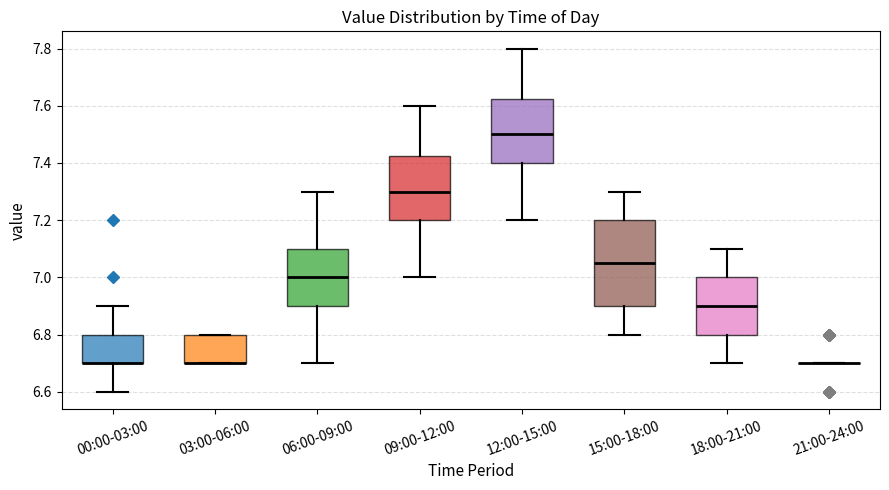

Reading left to right, read every box against the y-axis: the position of its median line, the range the box covers, and the ends of its whiskers. The values are not printed on the chart, so give them approximately, as read against the axis.

00:00-03:00: median 6.70 (drawn on the box's lower edge), box 6.70 to 6.80, whiskers 6.60 to 6.90
03:00-06:00: median 6.70 (drawn on the box's lower edge), box 6.70 to 6.80, whiskers 6.70 to 6.80
06:00-09:00: median 7.00, box 6.90 to 7.10, whiskers 6.70 to 7.30
09:00-12:00: median 7.30, box 7.20 to 7.42, whiskers 7.00 to 7.60
12:00-15:00: median 7.50, box 7.40 to 7.62, whiskers 7.20 to 7.80
15:00-18:00: median 7.06, box 6.90 to 7.20, whiskers 6.80 to 7.30
18:00-21:00: median 6.90, box 6.80 to 7.00, whiskers 6.70 to 7.10
21:00-24:00: box collapsed to a line at 6.70, whiskers 6.70 to 6.70